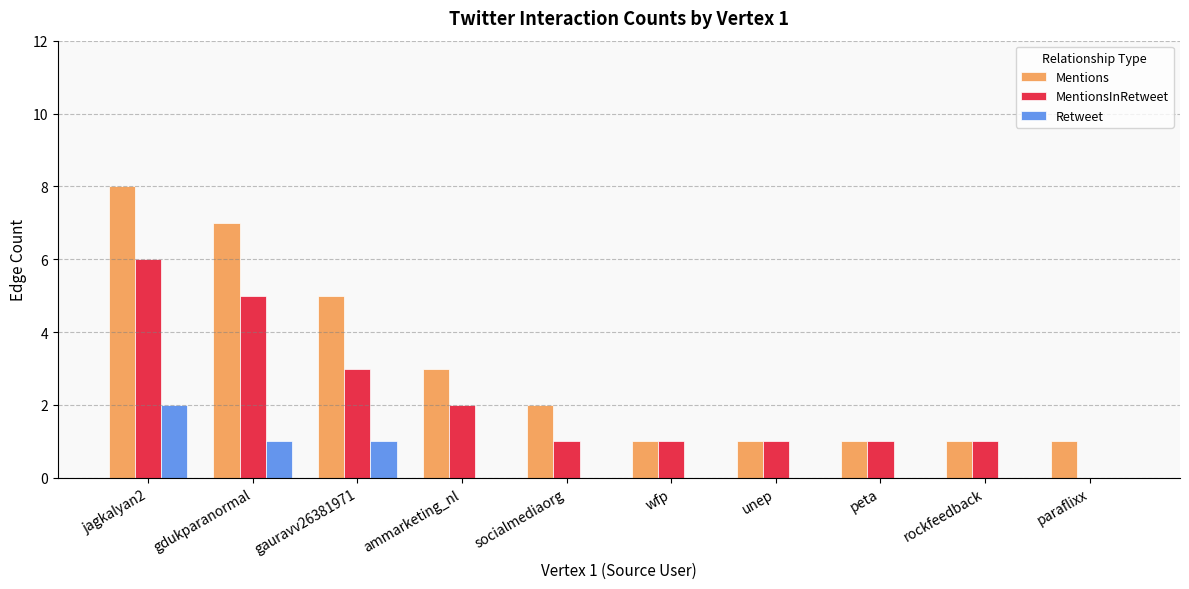

What is the sum of all Mentions values?

30